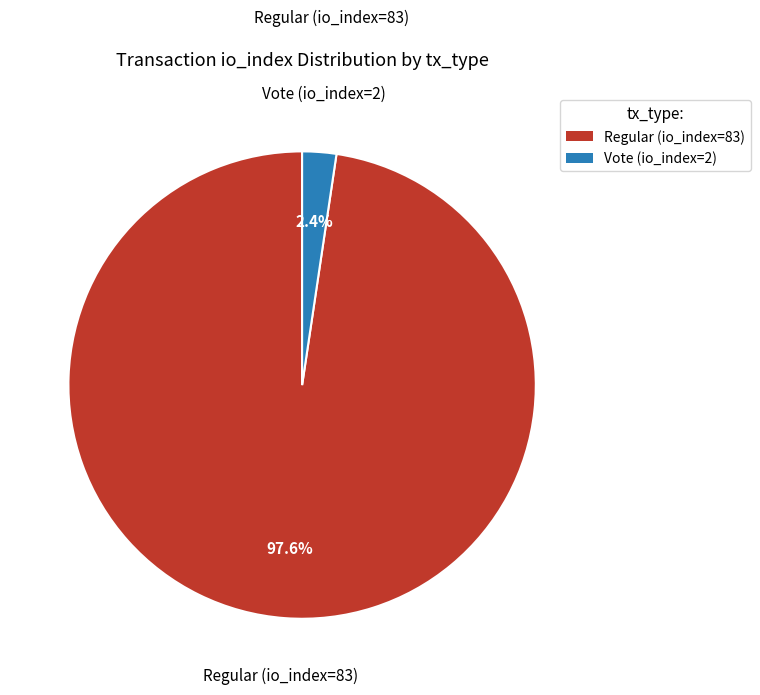

Is it true that Vote (io_index=2) is 2% of the pie?

True